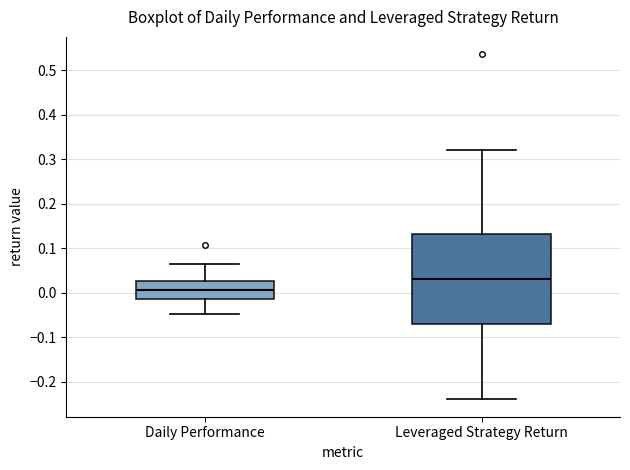

Which box has the highest median line?

Leveraged Strategy Return